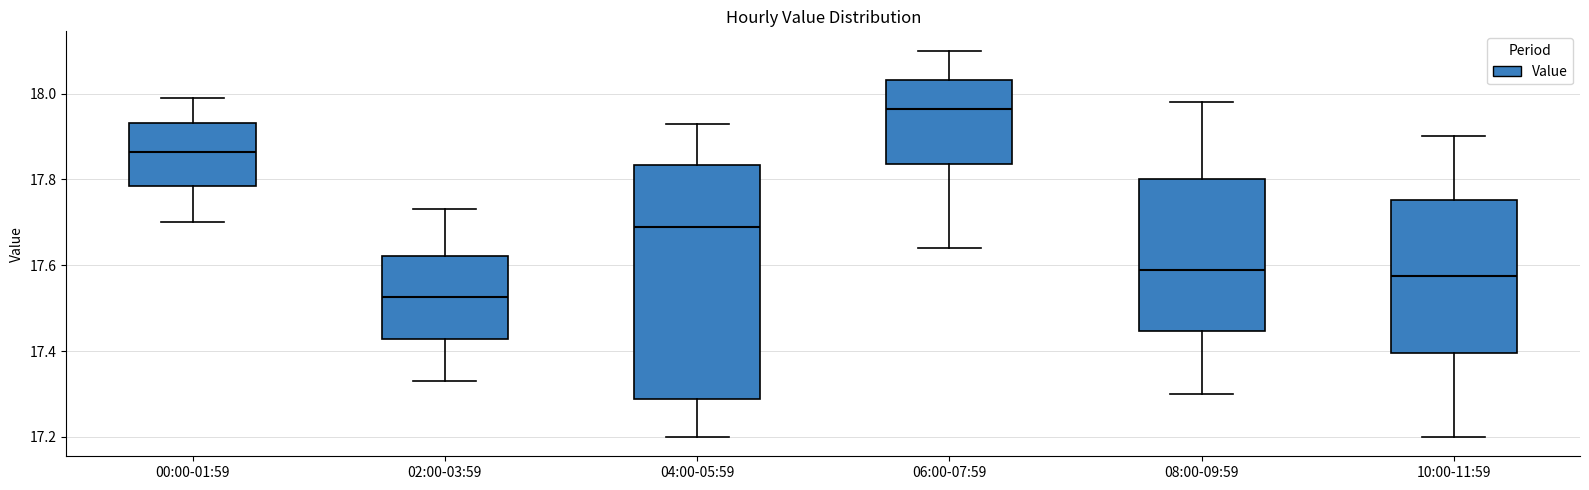

Which box has the lowest median line?

02:00-03:59